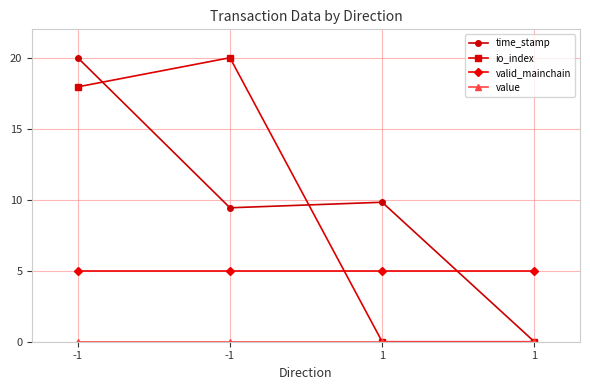

Between 1 and 1, which series saw the biggest shift?

time_stamp